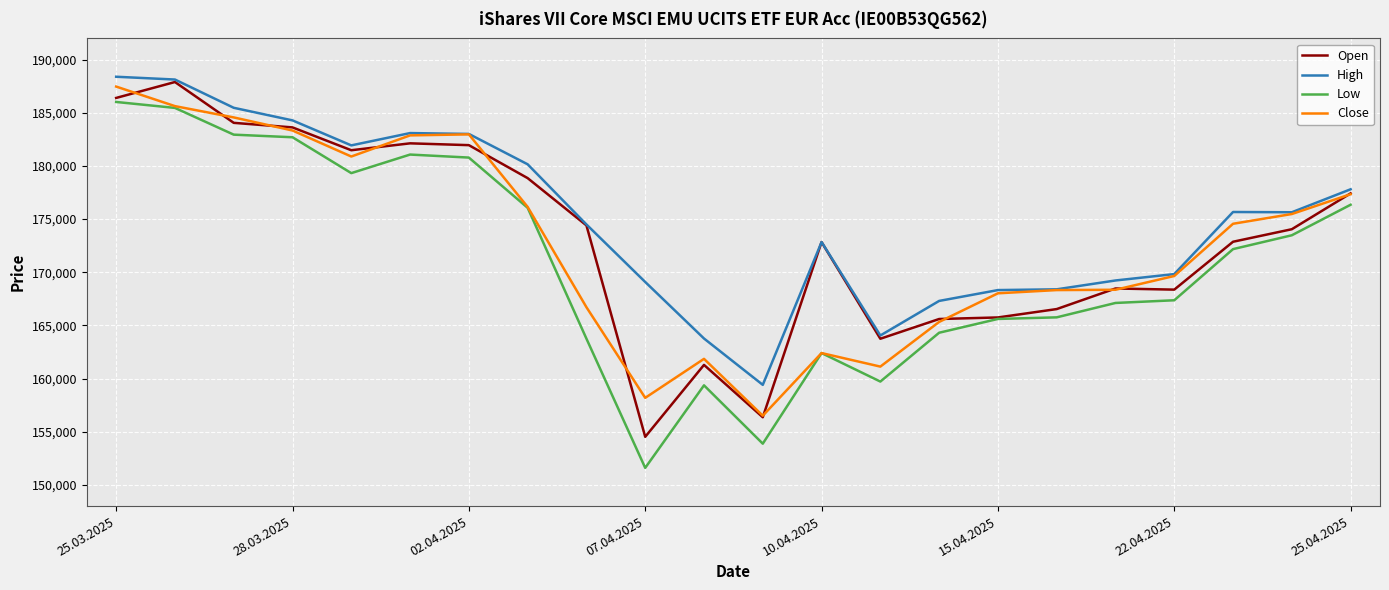

Count the number of categories in the chart.

22